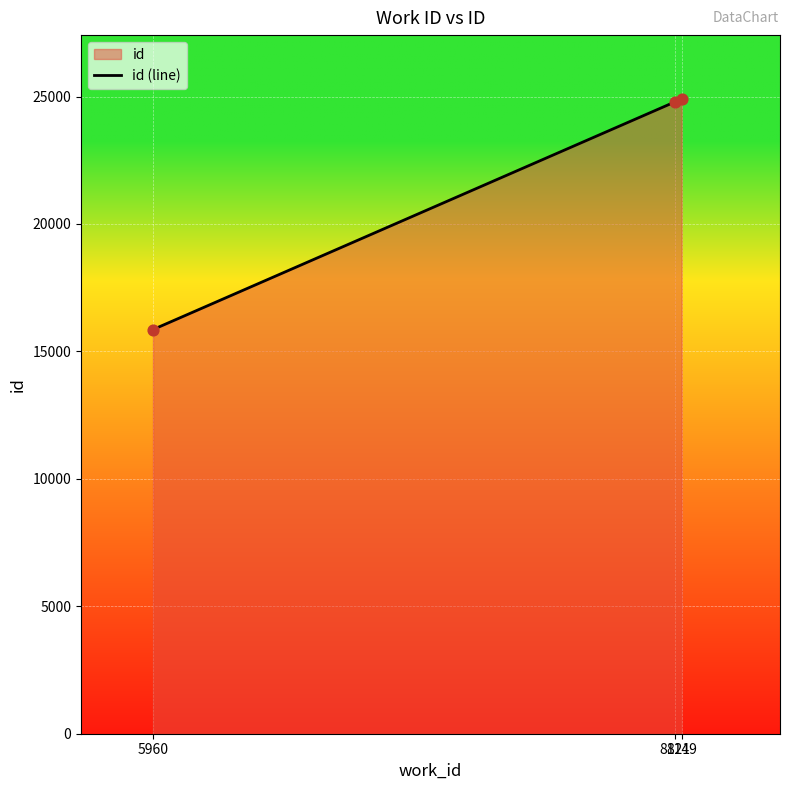

Which has a higher value, 8149 or 5960?

8149